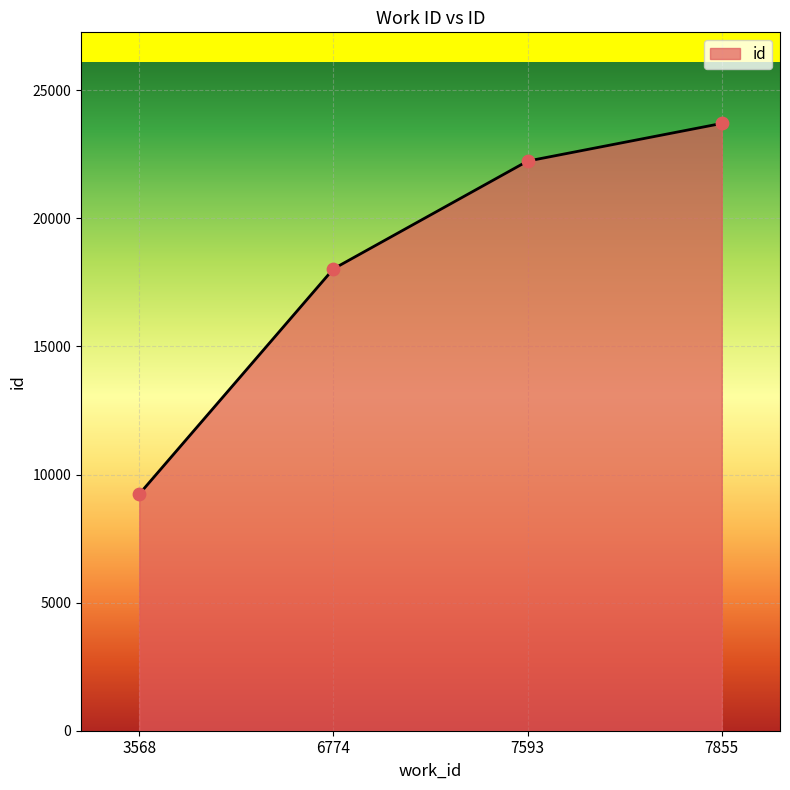

What is the change in value from 3568 to 7855?

+14467